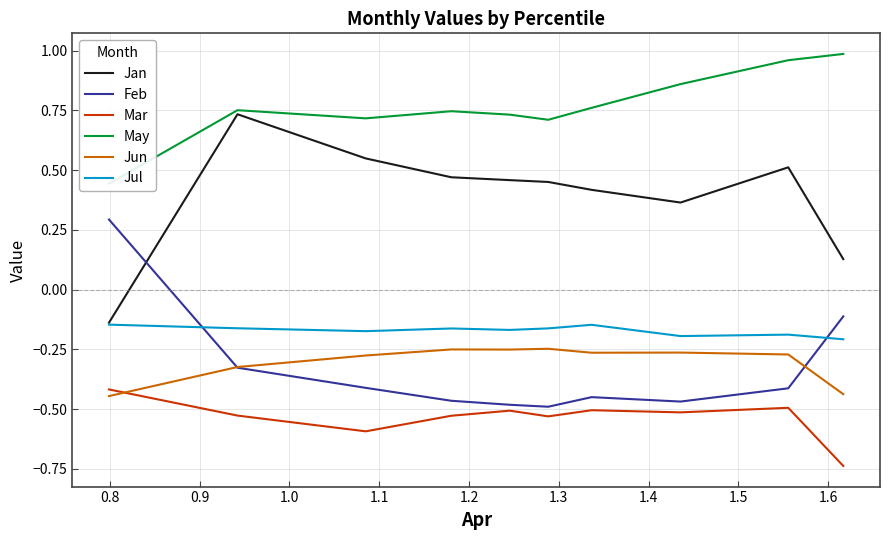

In Jul, how many points are lower than both neighbors (excluding endpoints)?

3